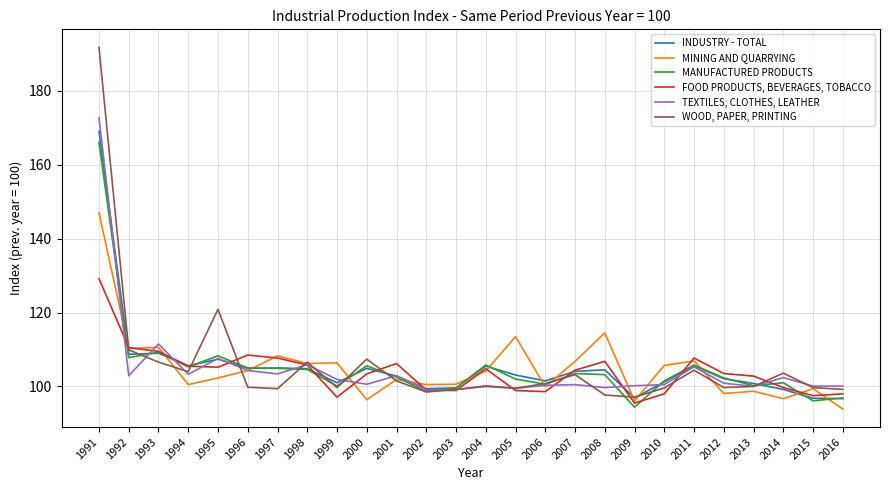

True or false: MANUFACTURED PRODUCTS has a value of 102.0 at 2005.

True